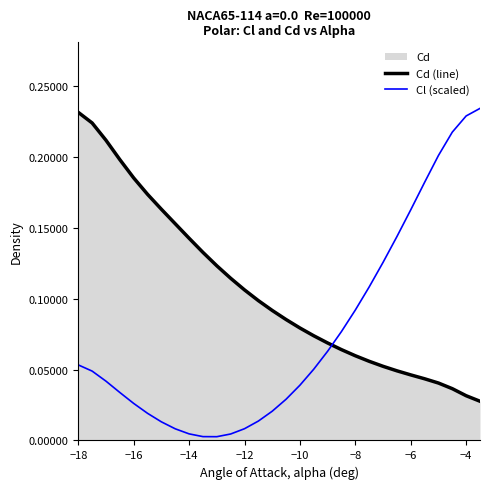

Reading left to right, transcribe all the data shown in this chart.

Cd (line): 0.2	0.2	0.2	0.2	0.2	0.2	0.2	0.2	0.1	0.1	0.1	0.1	0.1	0.1	0.1	0.1	0.1	0.1	0.1	0.1	0.1	0.1	0.1	0.0	0.0	0.0	0.0	0.0	0.0	0.0
Cl (scaled): 0.1	0.0	0.0	0.0	0.0	0.0	0.0	0.0	0.0	0.0	0.0	0.0	0.0	0.0	0.0	0.0	0.0	0.1	0.1	0.1	0.1	0.1	0.1	0.1	0.2	0.2	0.2	0.2	0.2	0.2